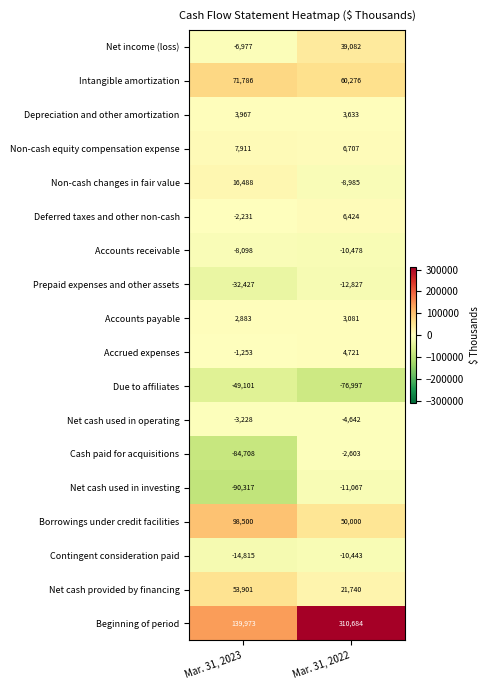

Which series changed the most between Mar. 31, 2023 and Mar. 31, 2022?

Beginning of period